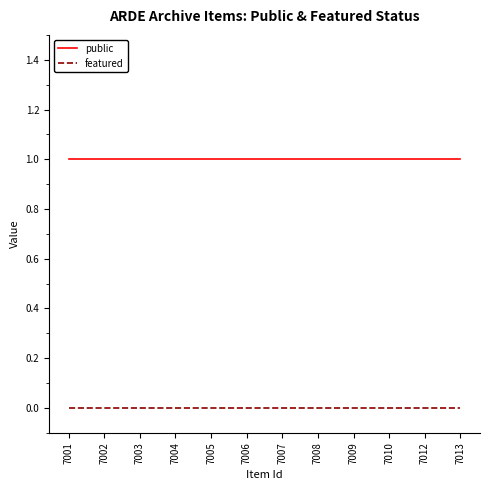

Rank the series by their average value, from highest to lowest.

public, featured